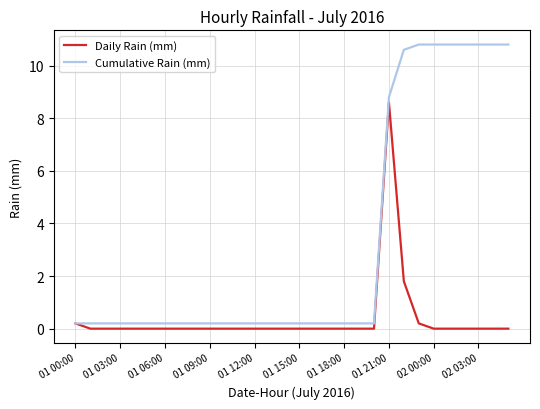

What are all the series names shown in the legend?

Daily Rain (mm), Cumulative Rain (mm)